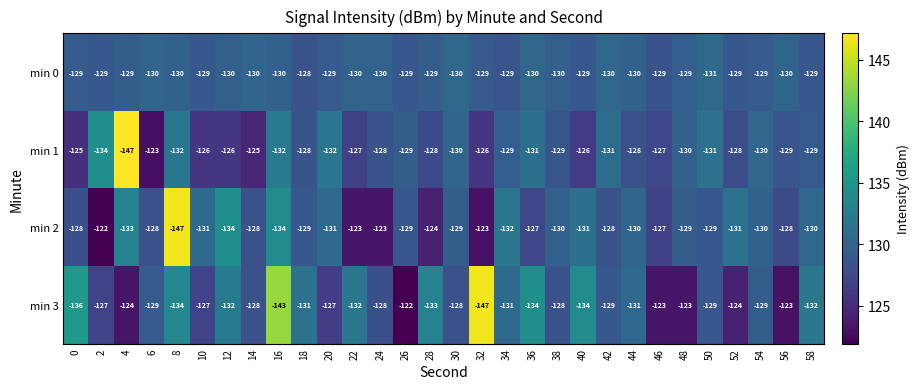

How many categories are shown in the chart?

30